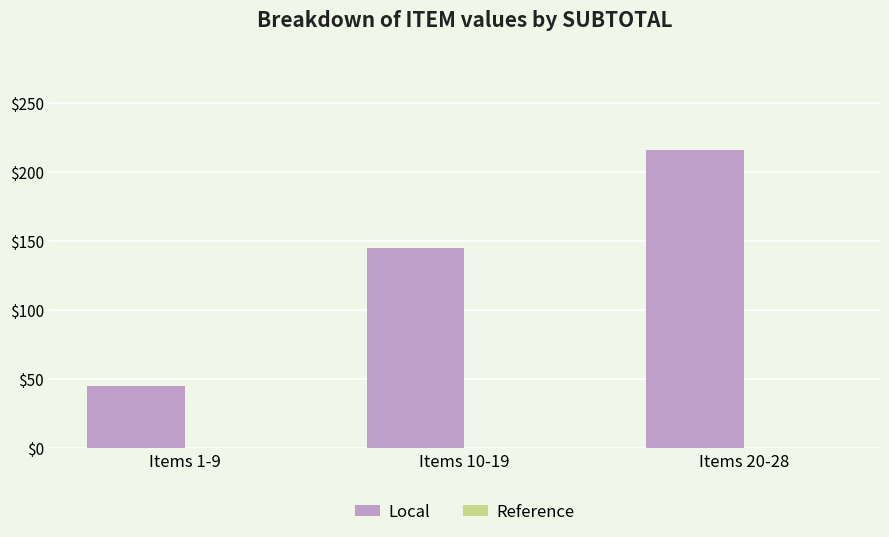

List the labels in order of value, smallest first.

Items 1-9, Items 10-19, Items 20-28